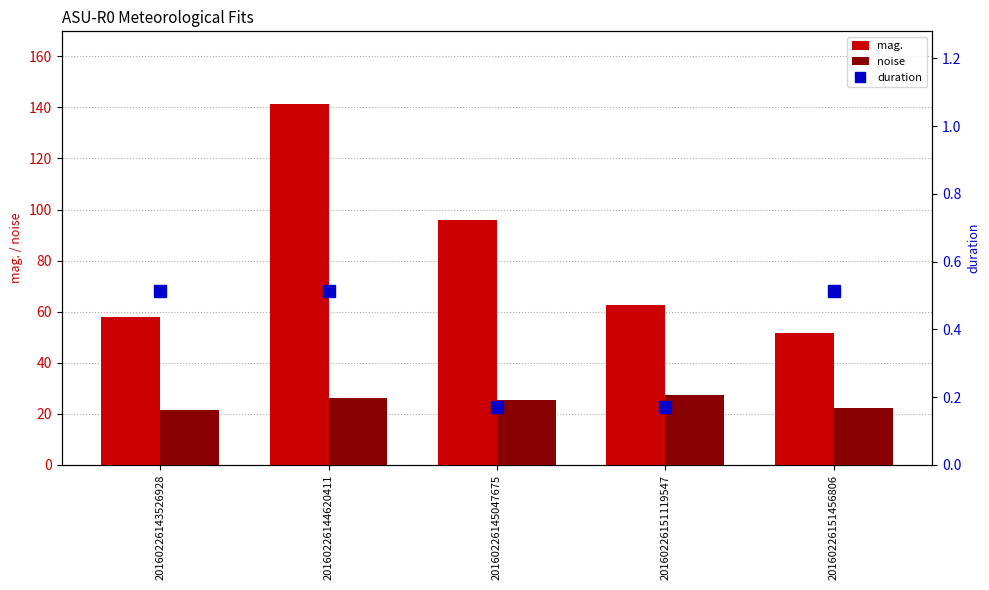

Between 20160226145047675 and 20160226143526928, which is larger?

20160226145047675